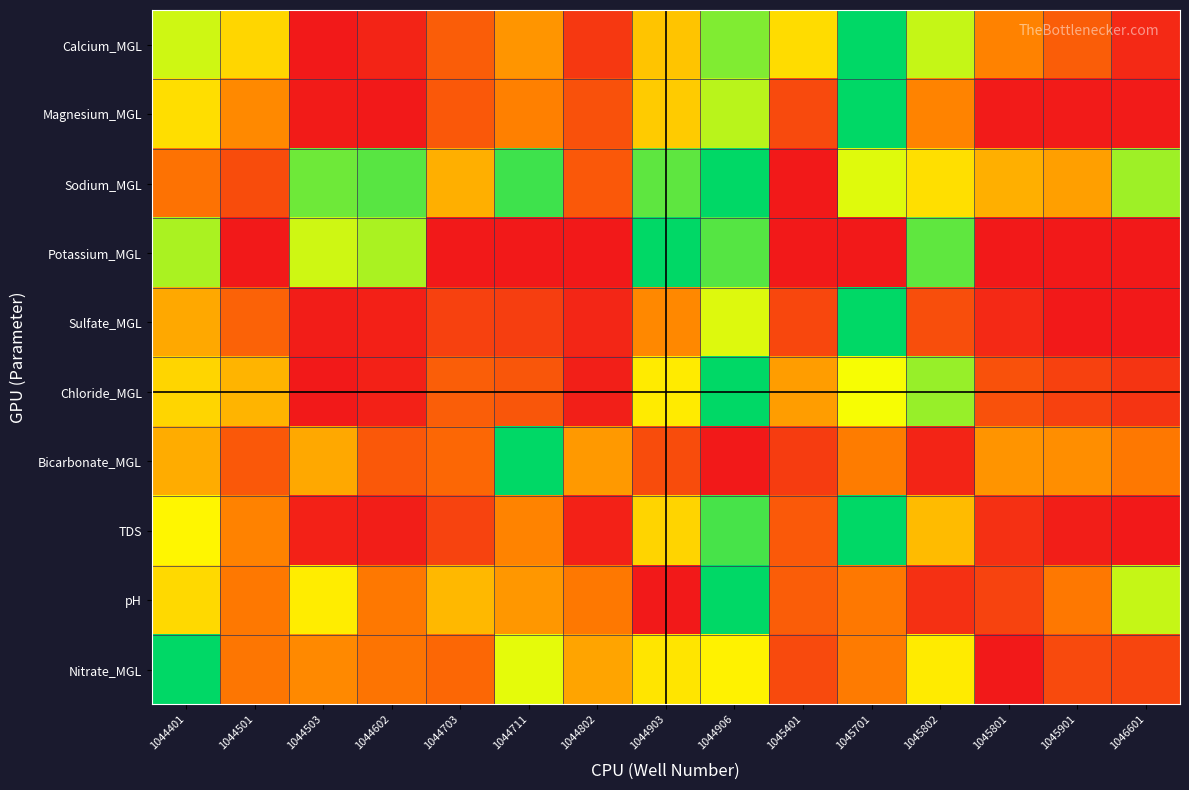

Reading left to right, what are all the values shown in this chart?

Calcium_MGL: 1044401=0.7	1044501=0.6	1044503=0.0	1044602=0.0	1044703=0.2	1044711=0.4	1044802=0.1	1044903=0.5	1044906=0.8	1045401=0.6	1045701=1.0	1045802=0.7	1045801=0.3	1045901=0.2	1046601=0.1
Magnesium_MGL: 1044401=0.6	1044501=0.4	1044503=0.0	1044602=0.0	1044703=0.2	1044711=0.3	1044802=0.2	1044903=0.5	1044906=0.8	1045401=0.2	1045701=1.0	1045802=0.3	1045801=0.0	1045901=0.0	1046601=0.0
Sodium_MGL: 1044401=0.3	1044501=0.2	1044503=0.9	1044602=0.9	1044703=0.5	1044711=0.9	1044802=0.2	1044903=0.9	1044906=1.0	1045401=0.0	1045701=0.7	1045802=0.6	1045801=0.5	1045901=0.4	1046601=0.8
Potassium_MGL: 1044401=0.8	1044501=0.0	1044503=0.7	1044602=0.8	1044703=0.0	1044711=0.0	1044802=0.0	1044903=1.0	1044906=0.9	1045401=0.0	1045701=0.0	1045802=0.9	1045801=0.0	1045901=0.0	1046601=0.0
Sulfate_MGL: 1044401=0.4	1044501=0.2	1044503=0.0	1044602=0.0	1044703=0.1	1044711=0.1	1044802=0.0	1044903=0.4	1044906=0.7	1045401=0.2	1045701=1.0	1045802=0.2	1045801=0.1	1045901=0.0	1046601=0.0
Chloride_MGL: 1044401=0.6	1044501=0.5	1044503=0.0	1044602=0.0	1044703=0.2	1044711=0.2	1044802=0.0	1044903=0.6	1044906=1.0	1045401=0.4	1045701=0.7	1045802=0.8	1045801=0.2	1045901=0.1	1046601=0.1
Bicarbonate_MGL: 1044401=0.5	1044501=0.2	1044503=0.4	1044602=0.2	1044703=0.3	1044711=1.0	1044802=0.4	1044903=0.2	1044906=0.0	1045401=0.1	1045701=0.3	1045802=0.0	1045801=0.4	1045901=0.4	1046601=0.3
TDS: 1044401=0.6	1044501=0.3	1044503=0.0	1044602=0.0	1044703=0.1	1044711=0.3	1044802=0.0	1044903=0.6	1044906=0.9	1045401=0.2	1045701=1.0	1045802=0.5	1045801=0.1	1045901=0.0	1046601=0.0
pH: 1044401=0.6	1044501=0.3	1044503=0.6	1044602=0.3	1044703=0.5	1044711=0.4	1044802=0.3	1044903=0.0	1044906=1.0	1045401=0.2	1045701=0.3	1045802=0.1	1045801=0.1	1045901=0.3	1046601=0.7
Nitrate_MGL: 1044401=1.0	1044501=0.3	1044503=0.4	1044602=0.3	1044703=0.3	1044711=0.7	1044802=0.4	1044903=0.6	1044906=0.6	1045401=0.2	1045701=0.3	1045802=0.6	1045801=0.0	1045901=0.2	1046601=0.1